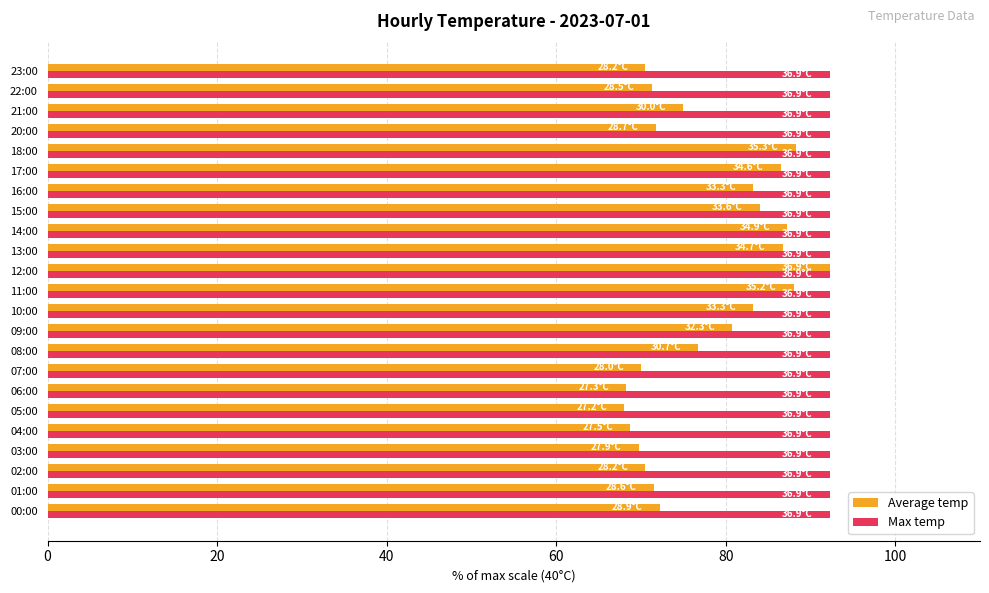

What is the total value across all series at 17:00?

178.8